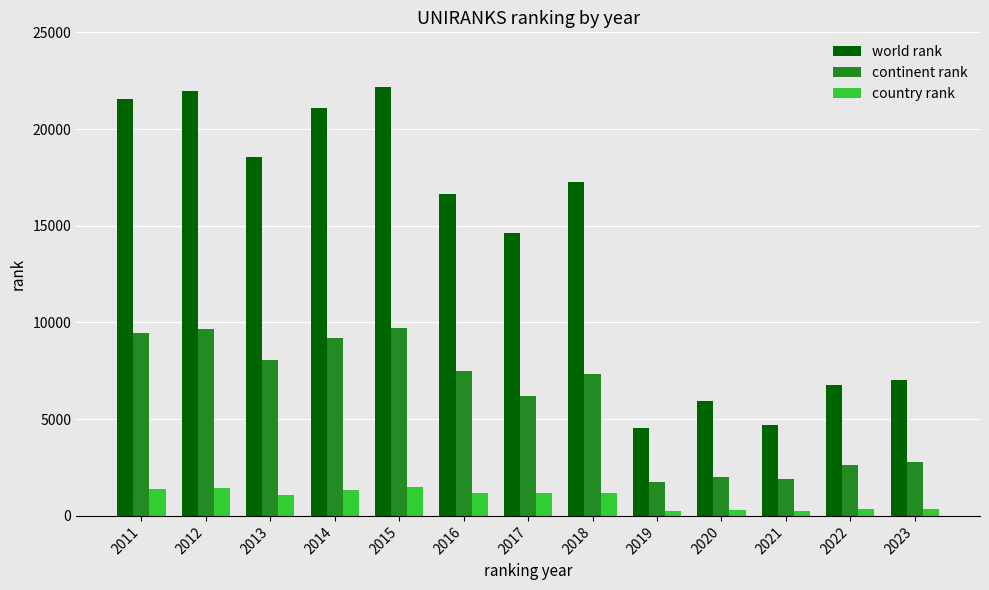

At how many categories does at least one series exceed 19695?

4